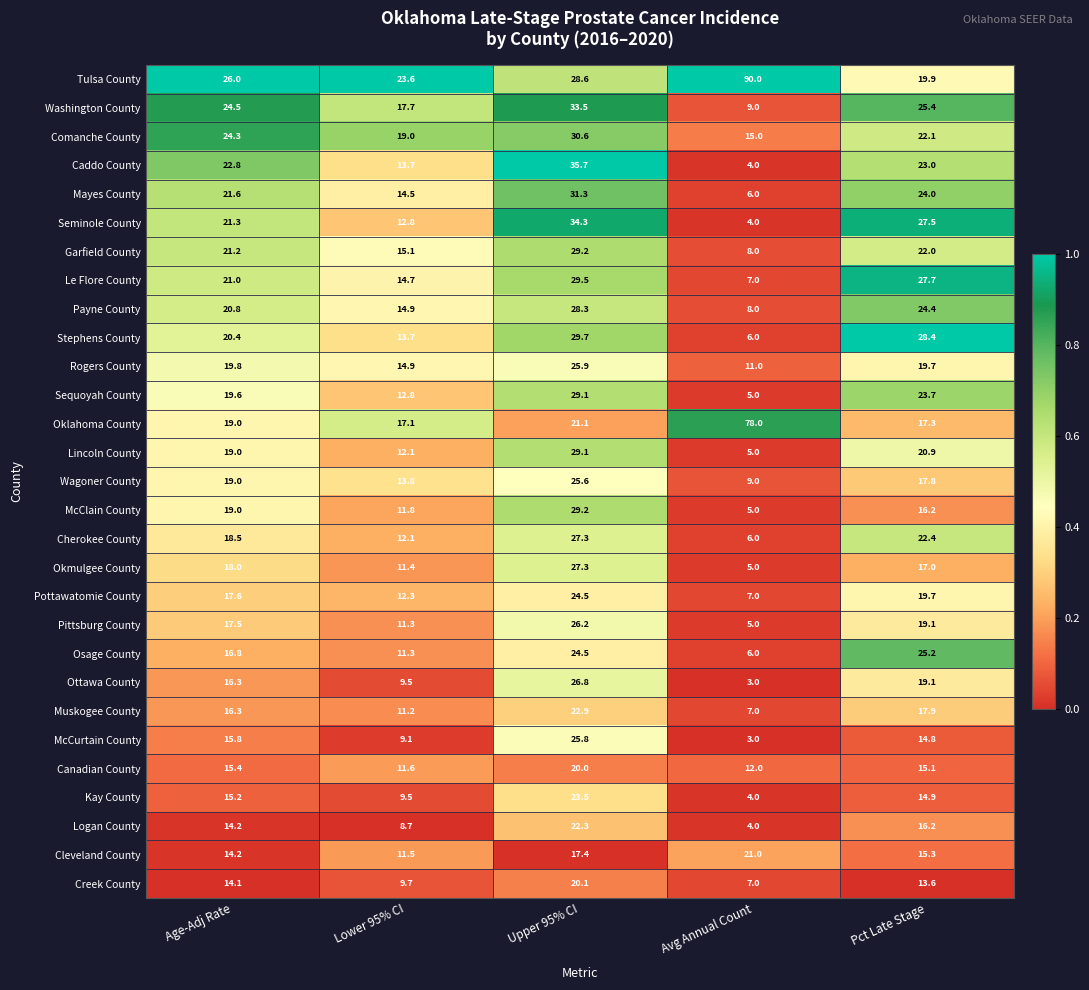

List the labels in order of Rogers County value, smallest first.

Avg Annual Count, Lower 95% CI, Pct Late Stage, Age-Adj Rate, Upper 95% CI